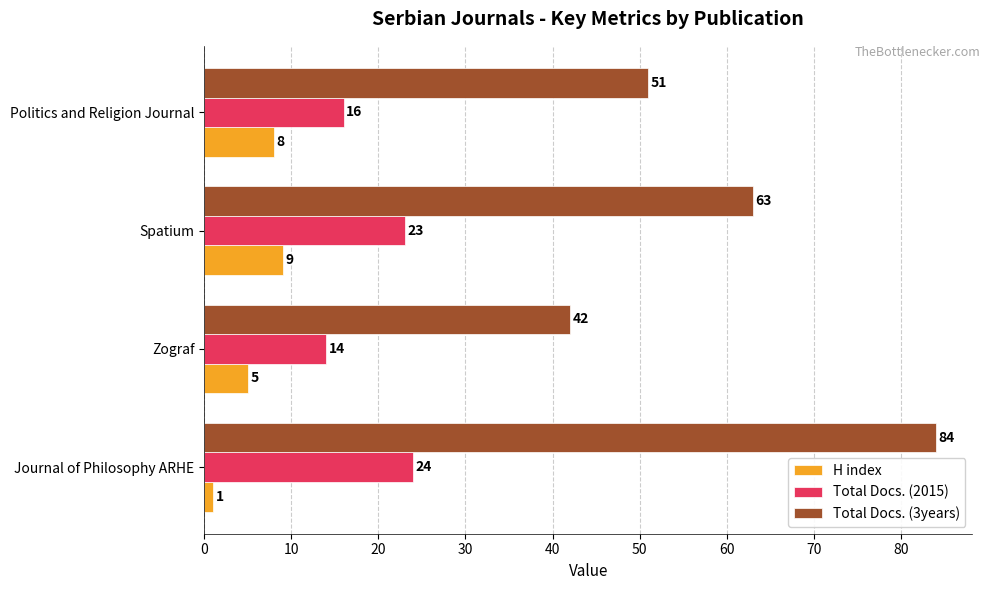

How many Total Docs. (3years) values are between 51 and 84?

3